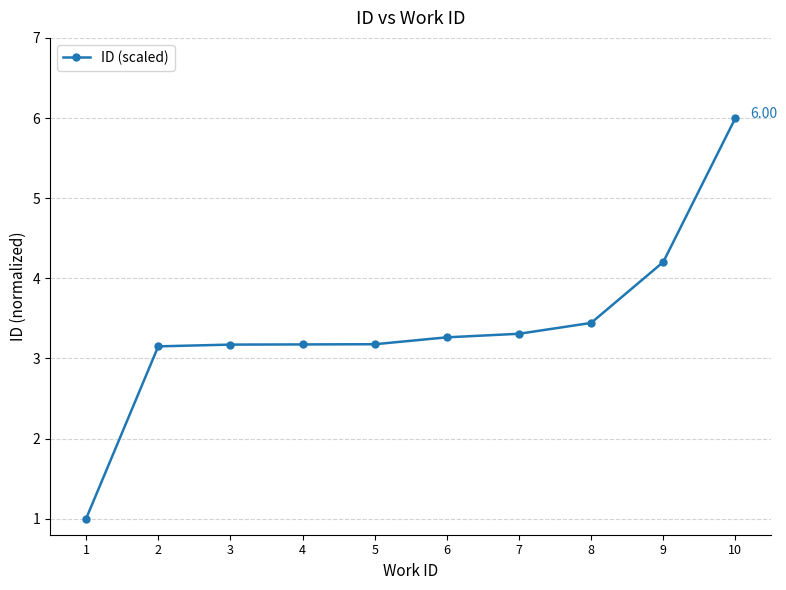

What is the sum of all values?

33.9